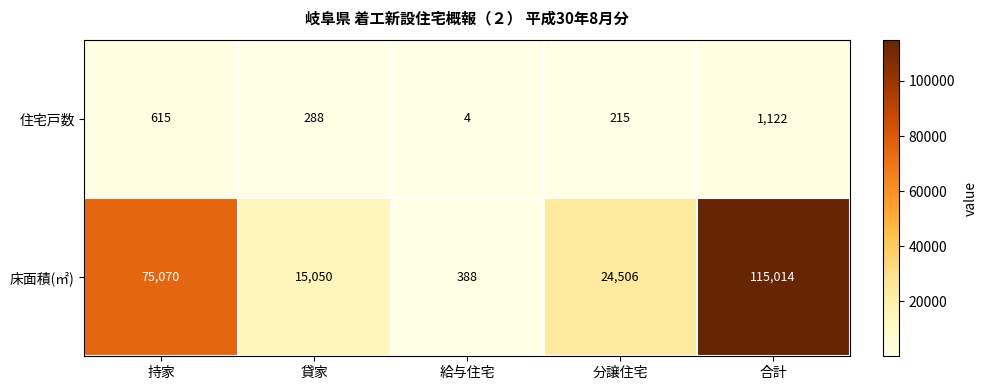

Where does the 住宅戸数 series first go above 288?

持家